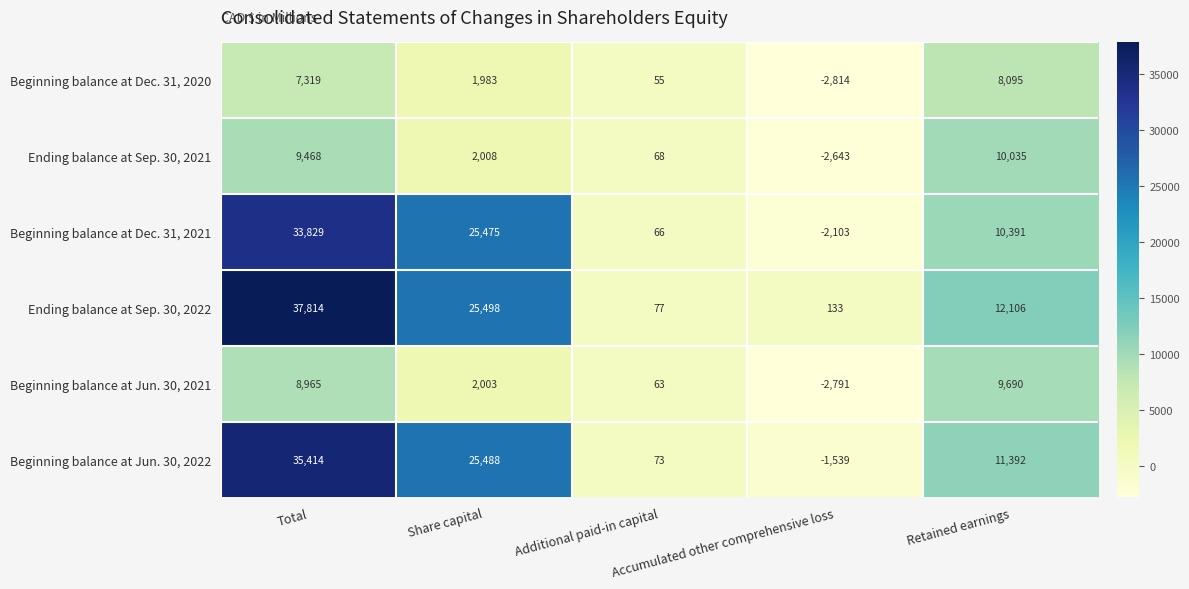

Which series has the largest total across all categories?

Ending balance at Sep. 30, 2022